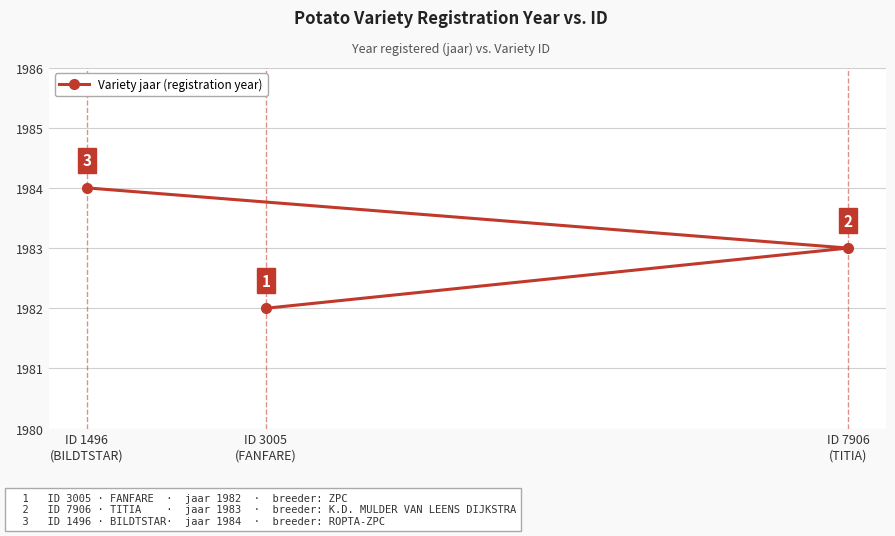

Does the chart display data point markers on the line(s)?

Yes